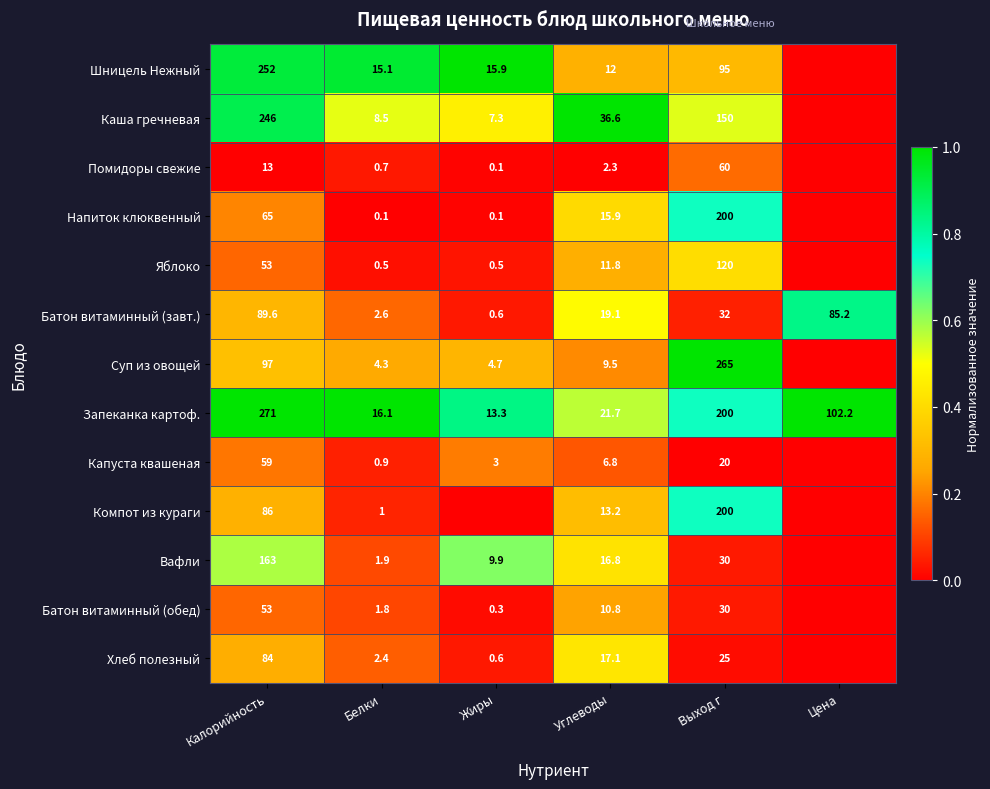

At how many categories does at least one series exceed 0?

6